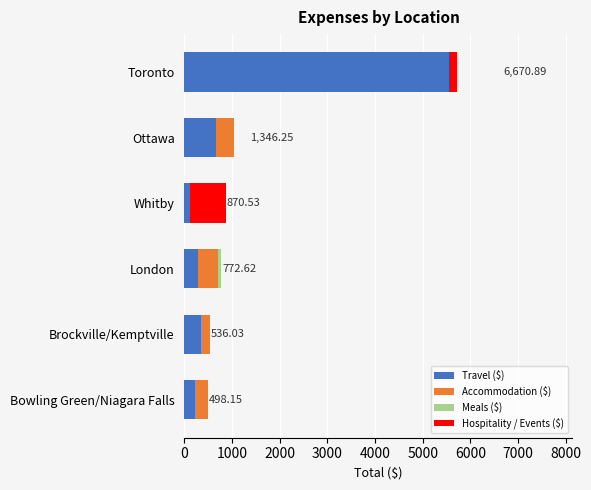

Which category has the highest value in the Travel ($) series?

Toronto